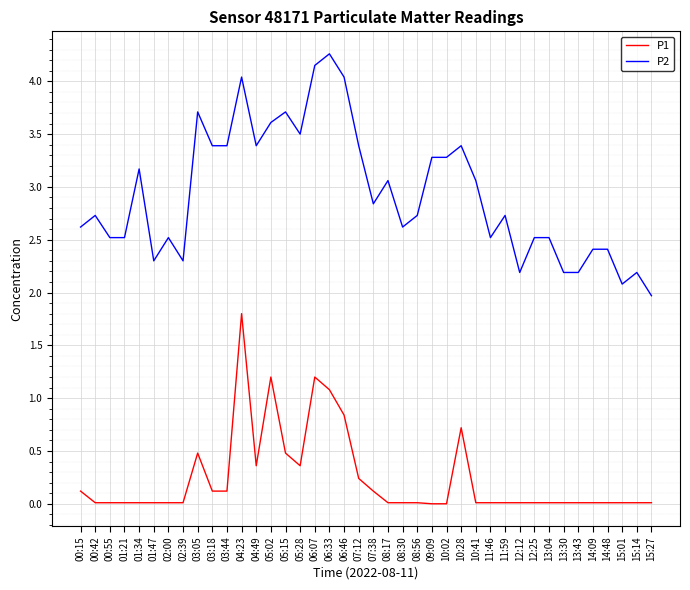

What is the difference between the maximum and minimum values in the P2 series?

2.3